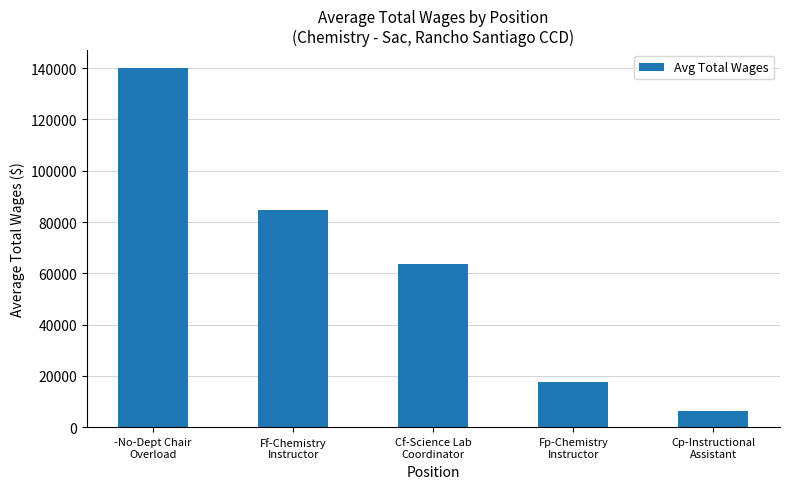

Read the value at Cf-Science Lab
Coordinator.

63839.5